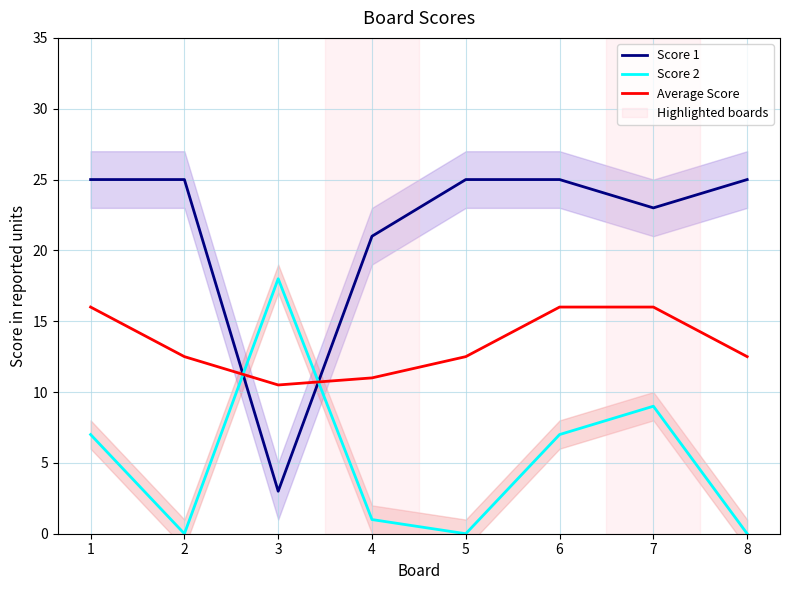

Rank the categories by Score 2 value from lowest to highest.

2, 5, 8, 4, 1, 6, 7, 3